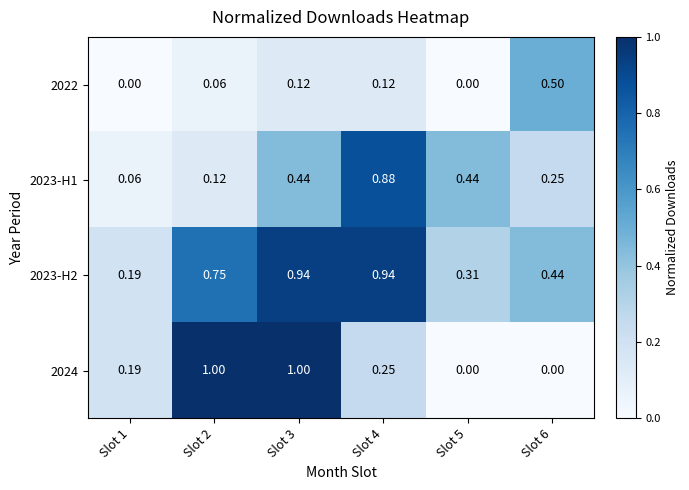

Is the value of 2023-H2 at Slot 6 greater than the value of 2023-H1 at Slot 6?

Yes